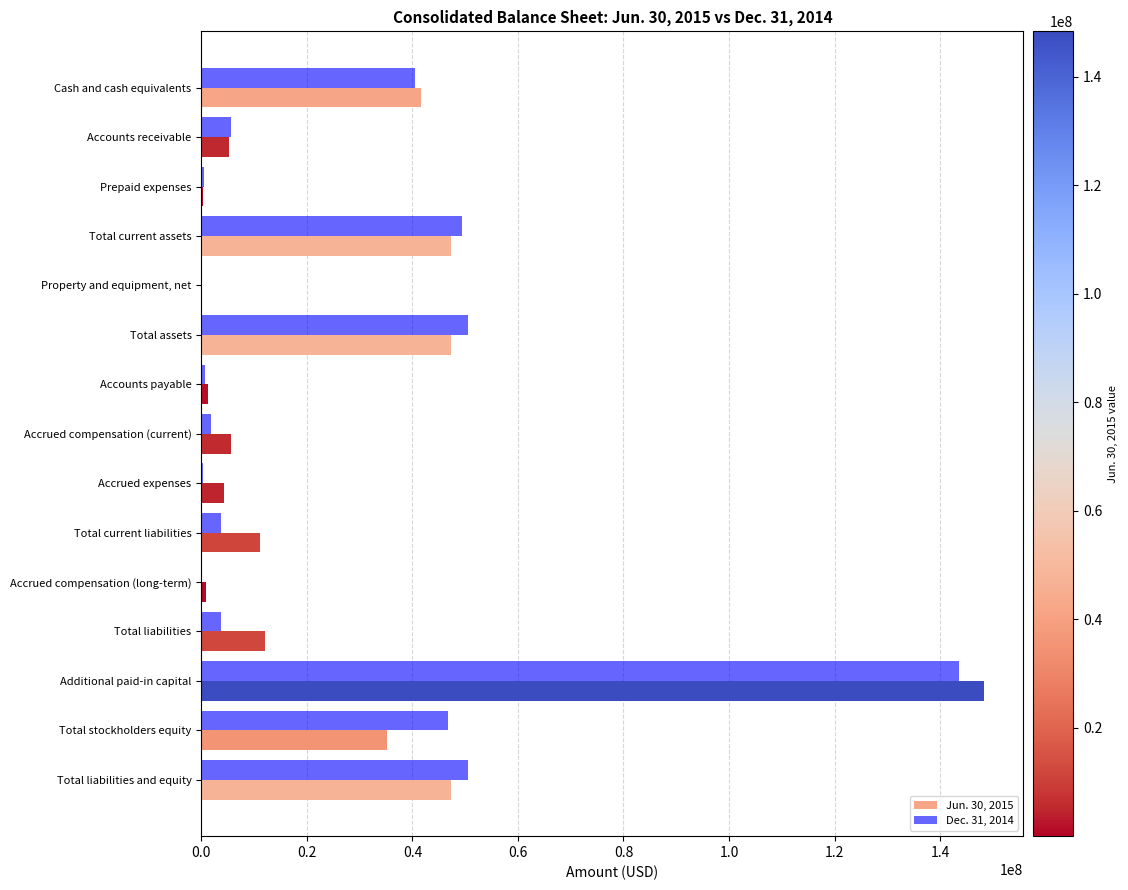

Is the value of Dec. 31, 2014 at Property and equipment, net greater than the value of Jun. 30, 2015 at Accrued compensation (current)?

No